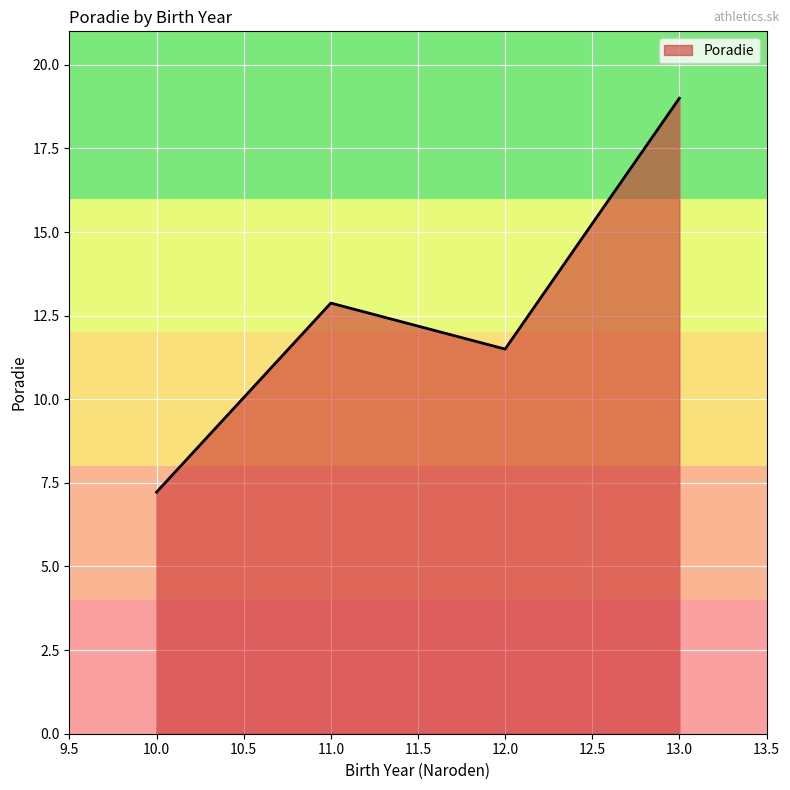

True or false: the data has more than 0 interior local peaks.

True